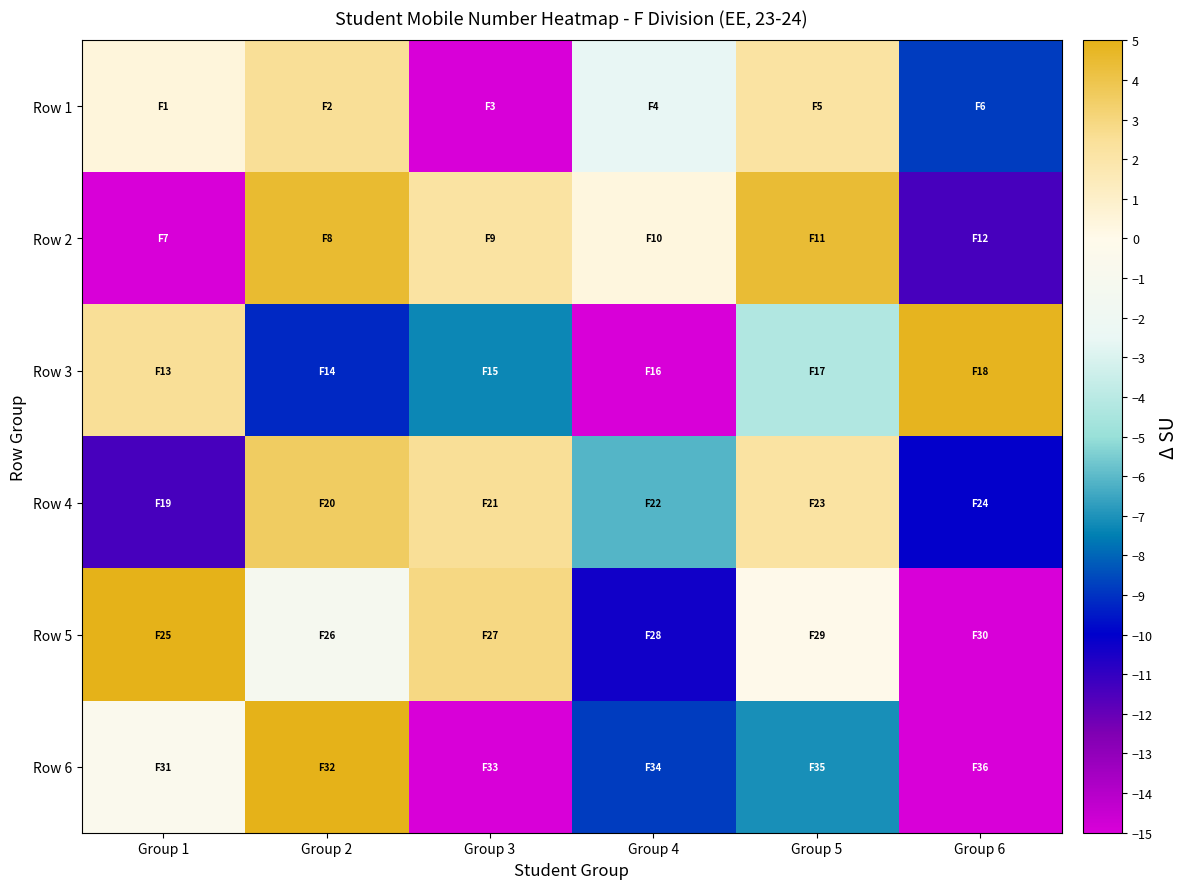

Which series has the widest spread of values?

Row 6